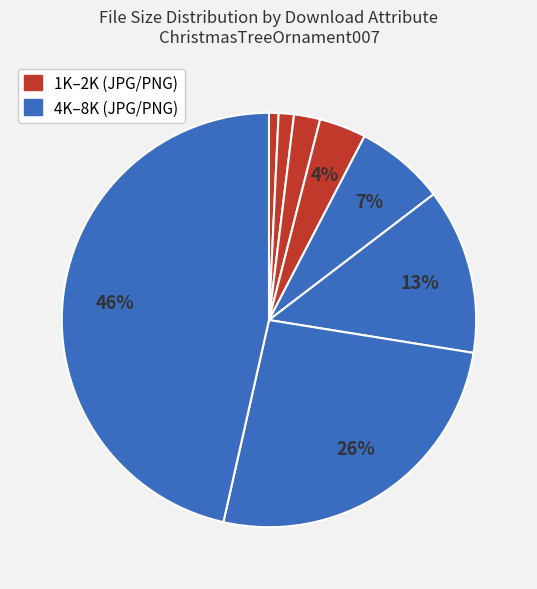

Count the number of slices in the pie.

8